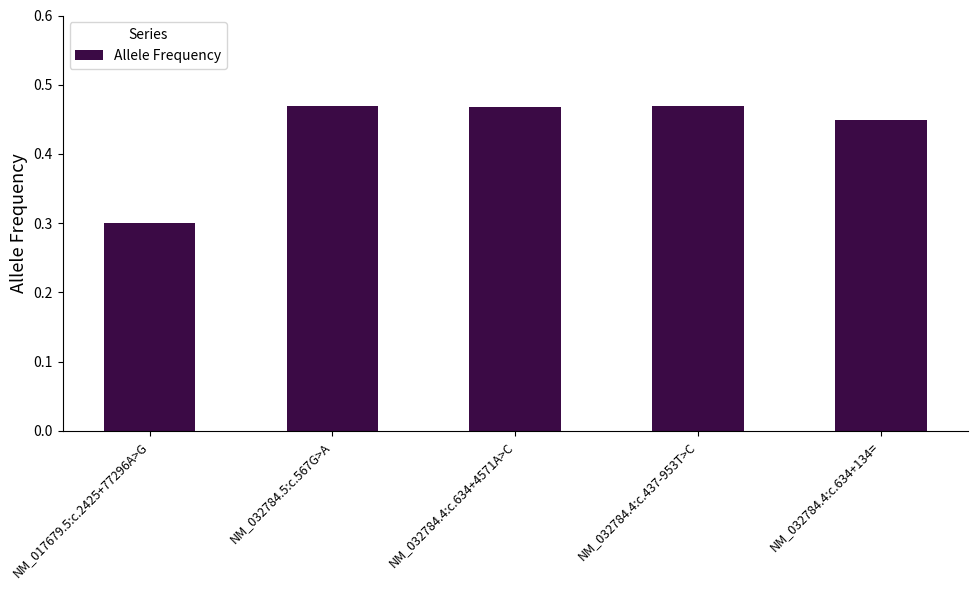

What is the sum of all values?

2.2